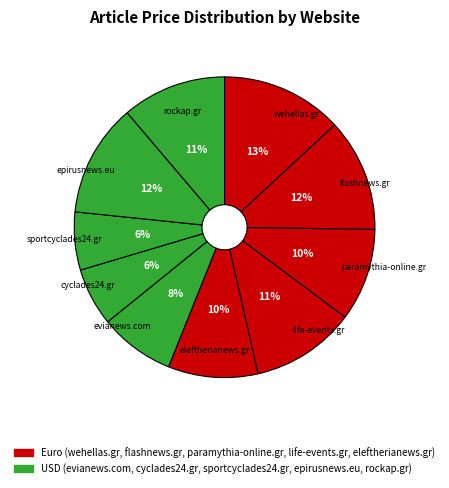

Count the number of slices in the pie.

10